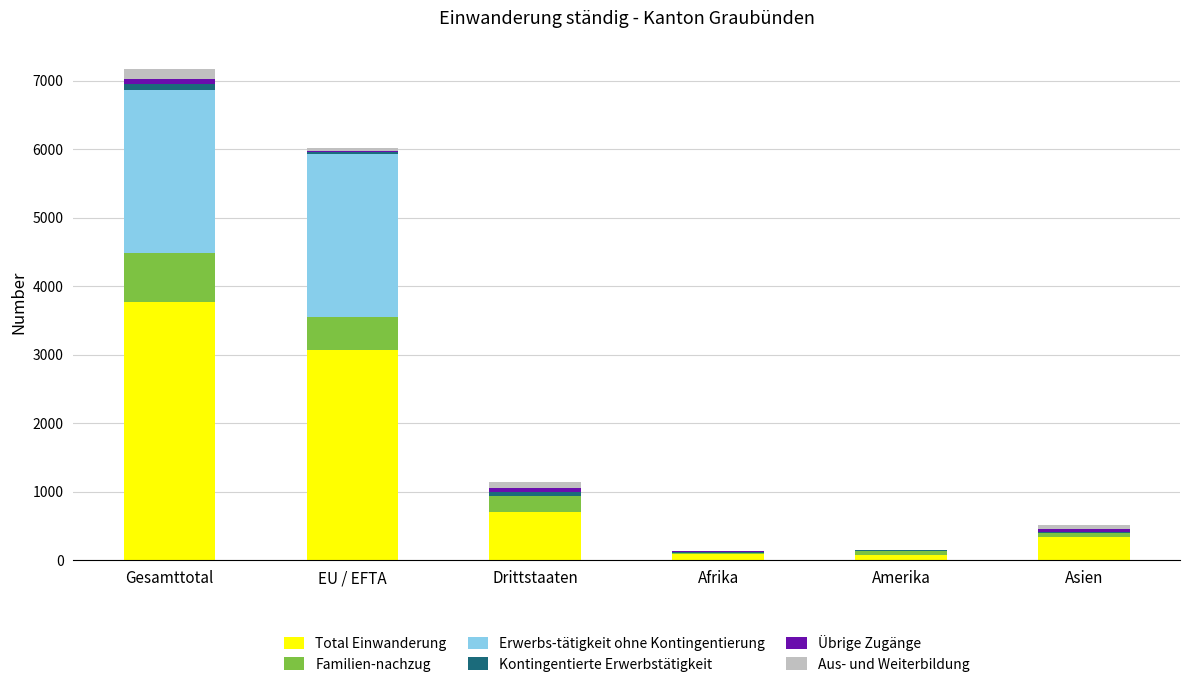

At which category is the sum across all series the highest?

Gesamttotal